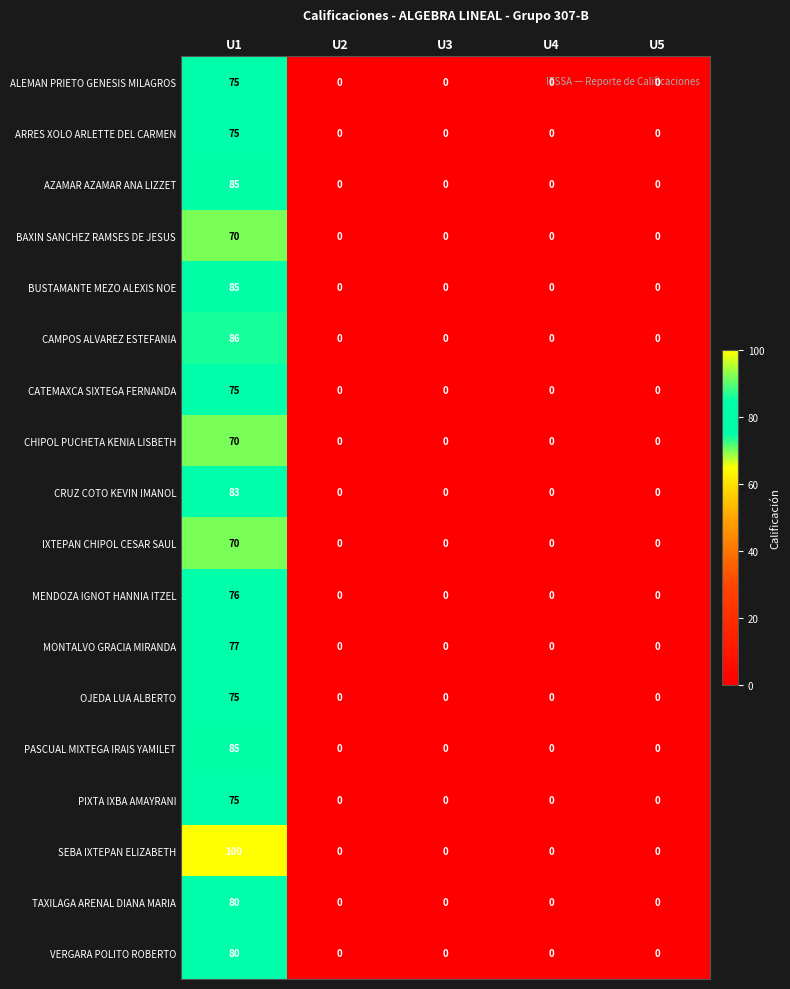

At which category is the sum across all series the highest?

U1